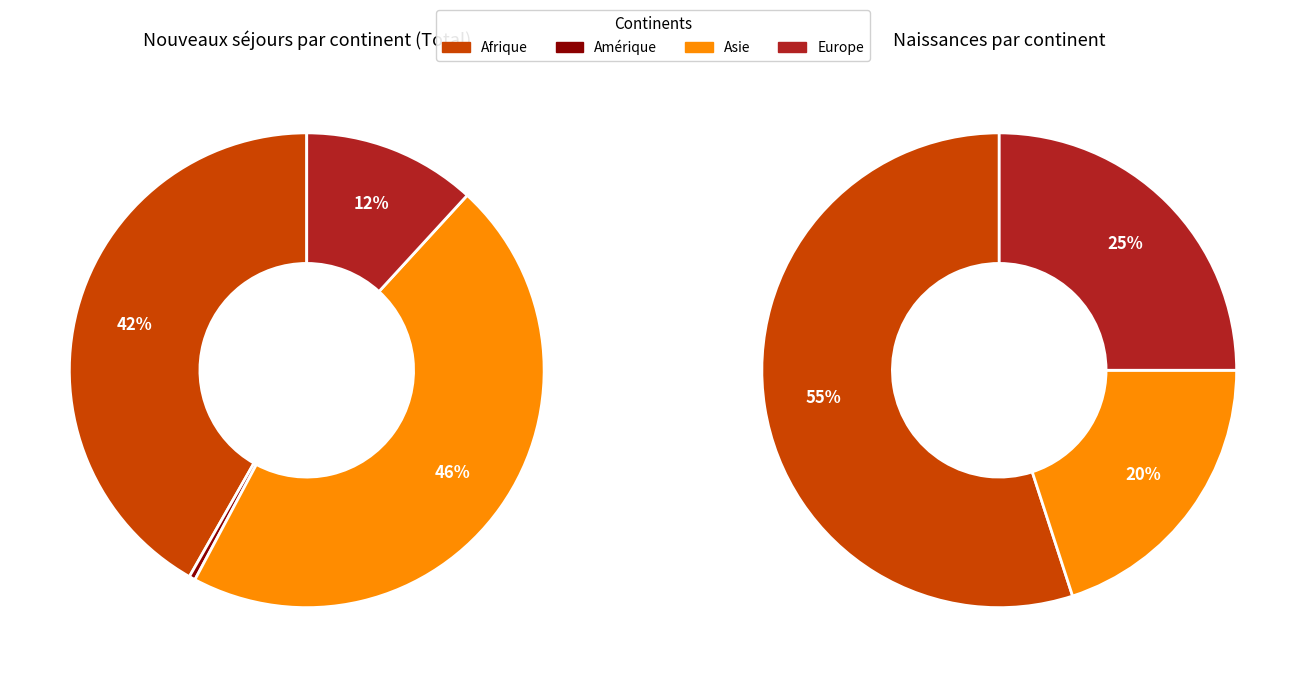

Which has a higher value, Afrique or Amérique?

Afrique